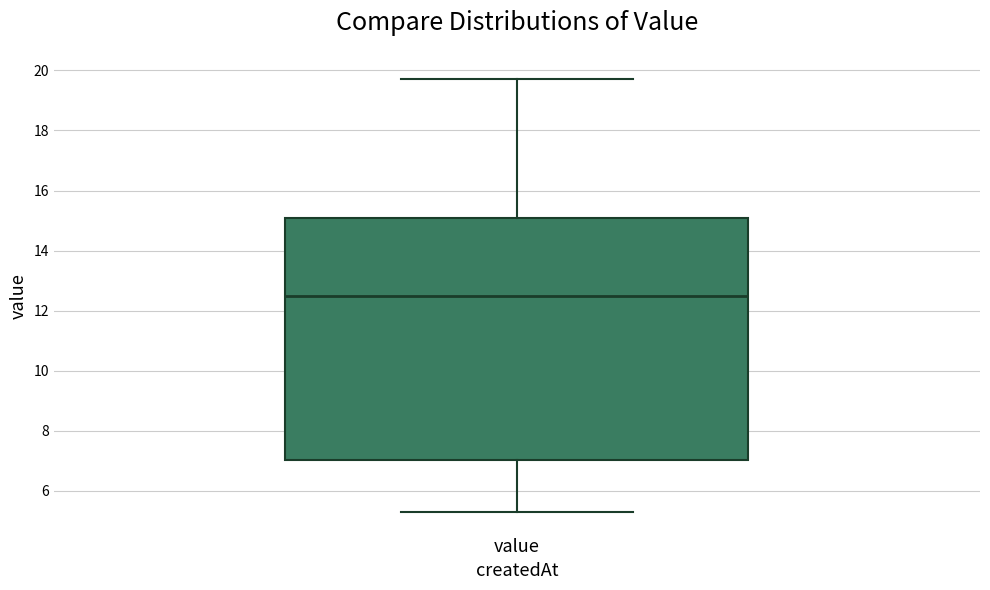

Read this box plot against the y-axis: the position of the median line, the range covered by the box, and the ends of both whiskers. The values are not printed on the chart, so give them approximately, as read against the axis.

median 12.6, box 7.0 to 15.2, whiskers 5.4 to 19.8